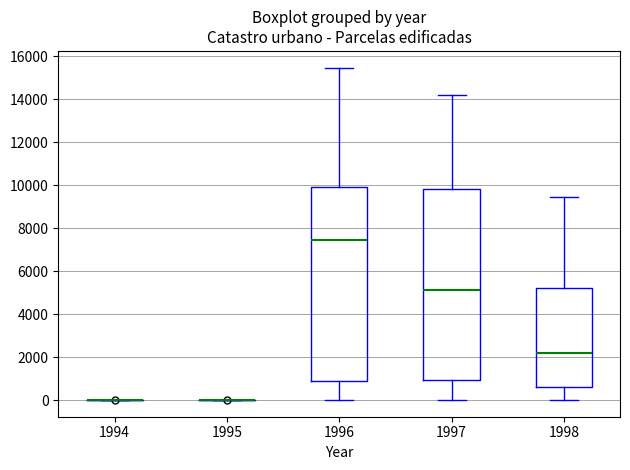

Reading left to right, read every box against the y-axis: the position of its median line, the range the box covers, and the ends of its whiskers. The values are not printed on the chart, so give them approximately, as read against the axis.

1994: box collapsed to a line at 0, whiskers 0 to 0
1995: box collapsed to a line at 0, whiskers 0 to 0
1996: median 7400, box 1000 to 10000, whiskers 0 to 15400
1997: median 5200, box 1000 to 9800, whiskers 0 to 14200
1998: median 2200, box 600 to 5200, whiskers 0 to 9400